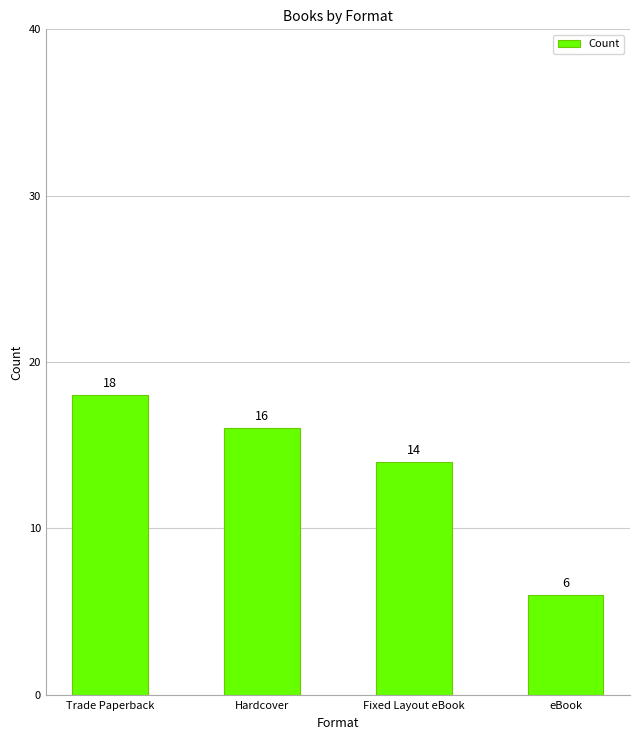

Count the values in the range 14 to 18.

3